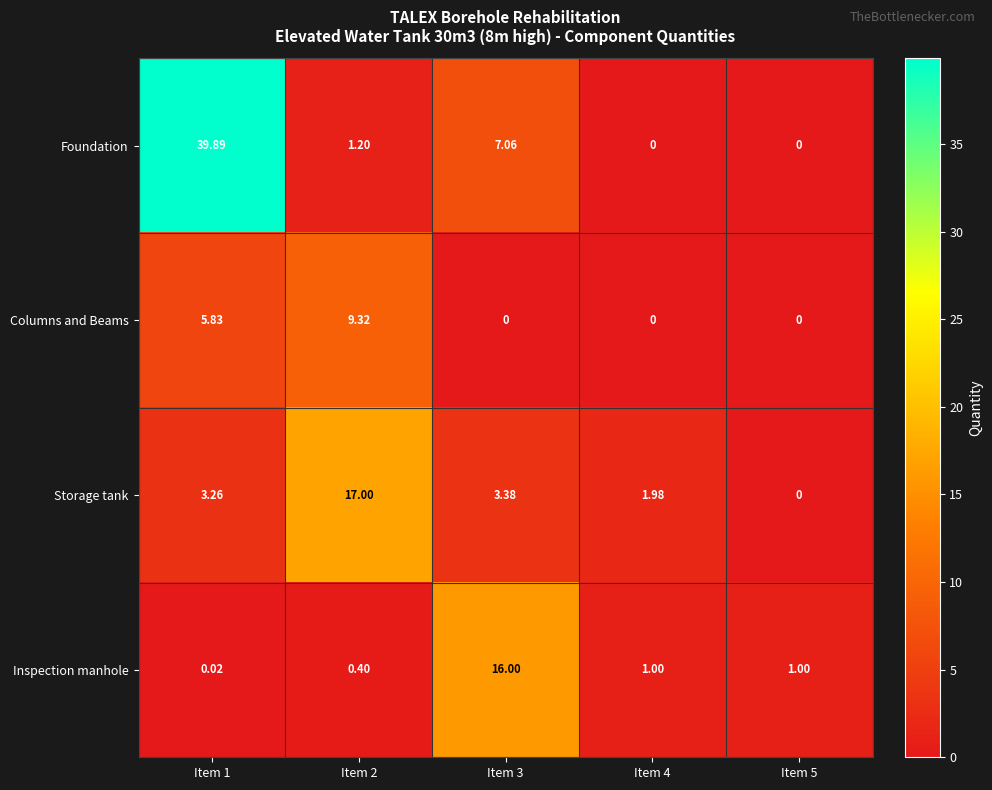

Which series has the widest spread of values?

Foundation